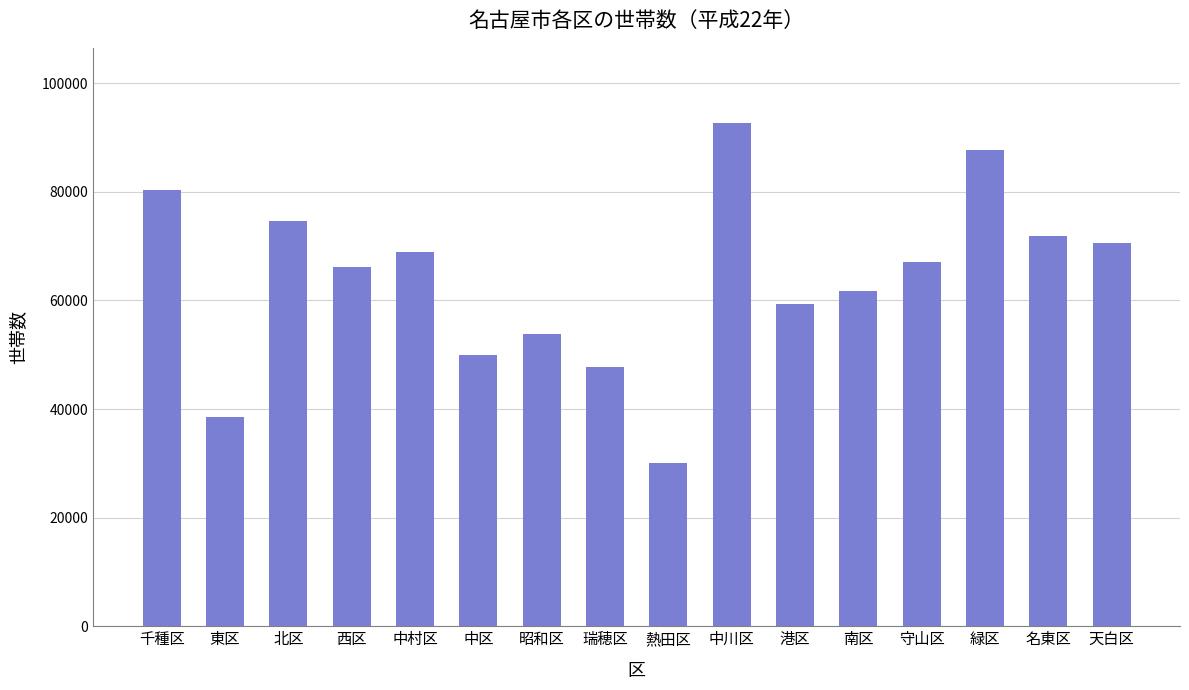

True or false: the data shows 109781 at 千種区.

False